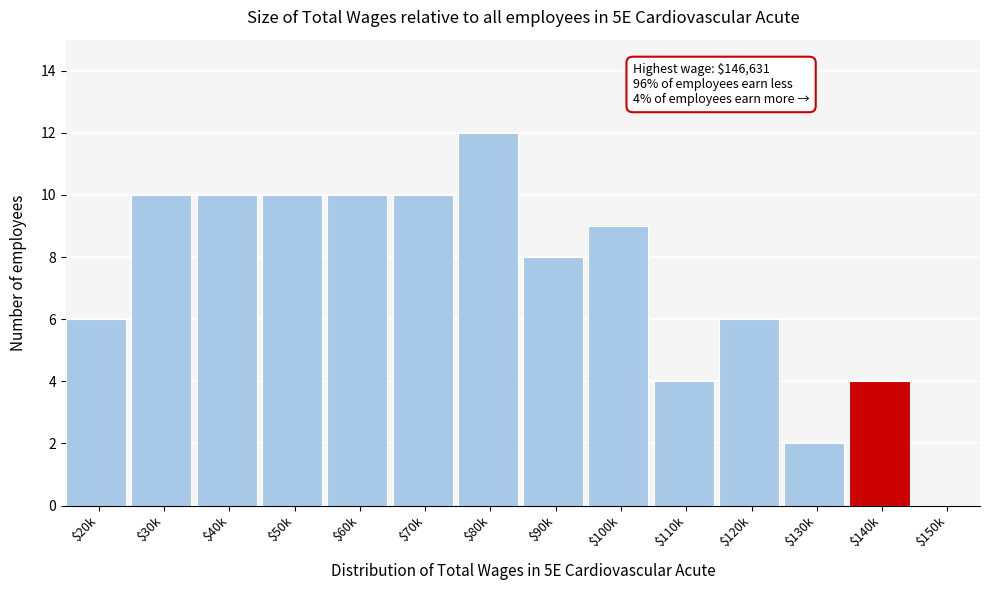

What is the maximum value shown in the chart?

12